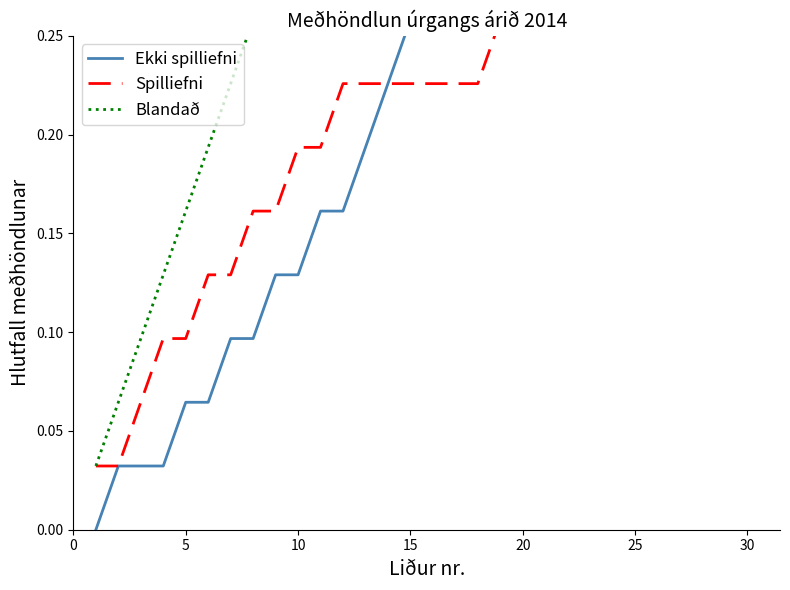

List the series in order of their peak value, lowest first.

Spilliefni, Ekki spilliefni, Blandað